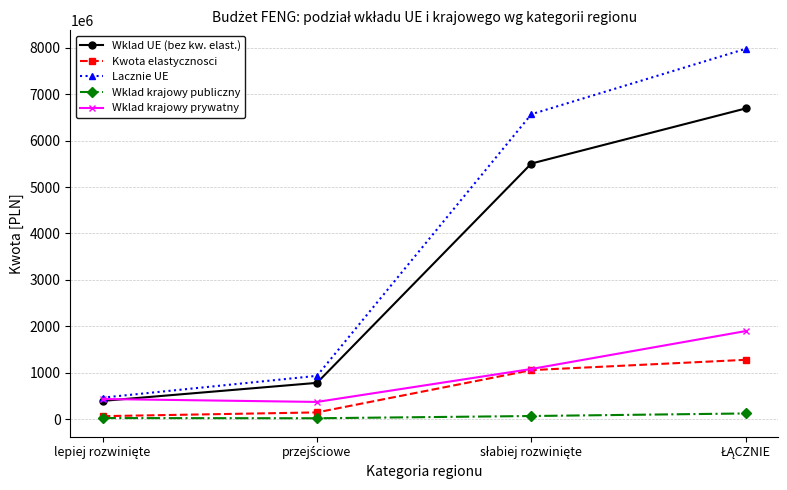

What is the sum of all Wklad krajowy publiczny values?

257139820